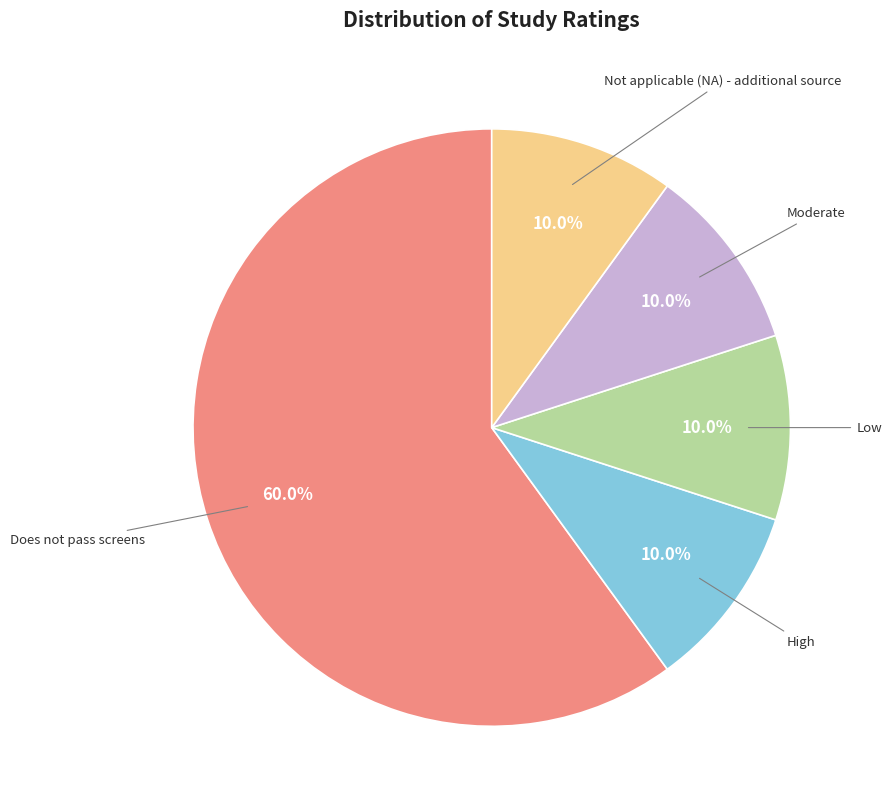

To the nearest percent, what is the combined percentage of Moderate and Does not pass screens?

70%